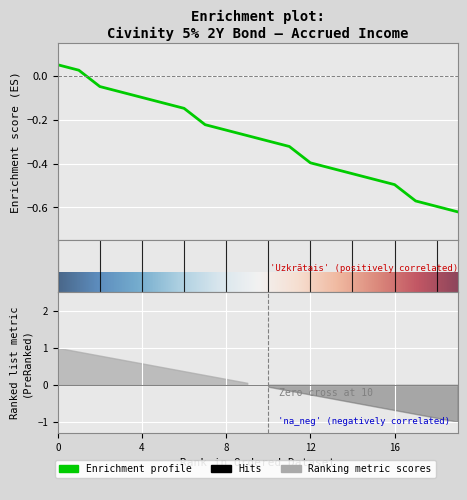

Count the number of values greater than 0.

2